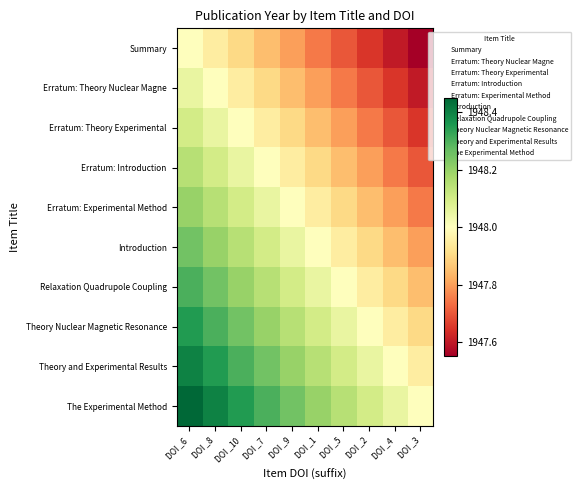

At which category is the sum across all series the highest?

DOI _6